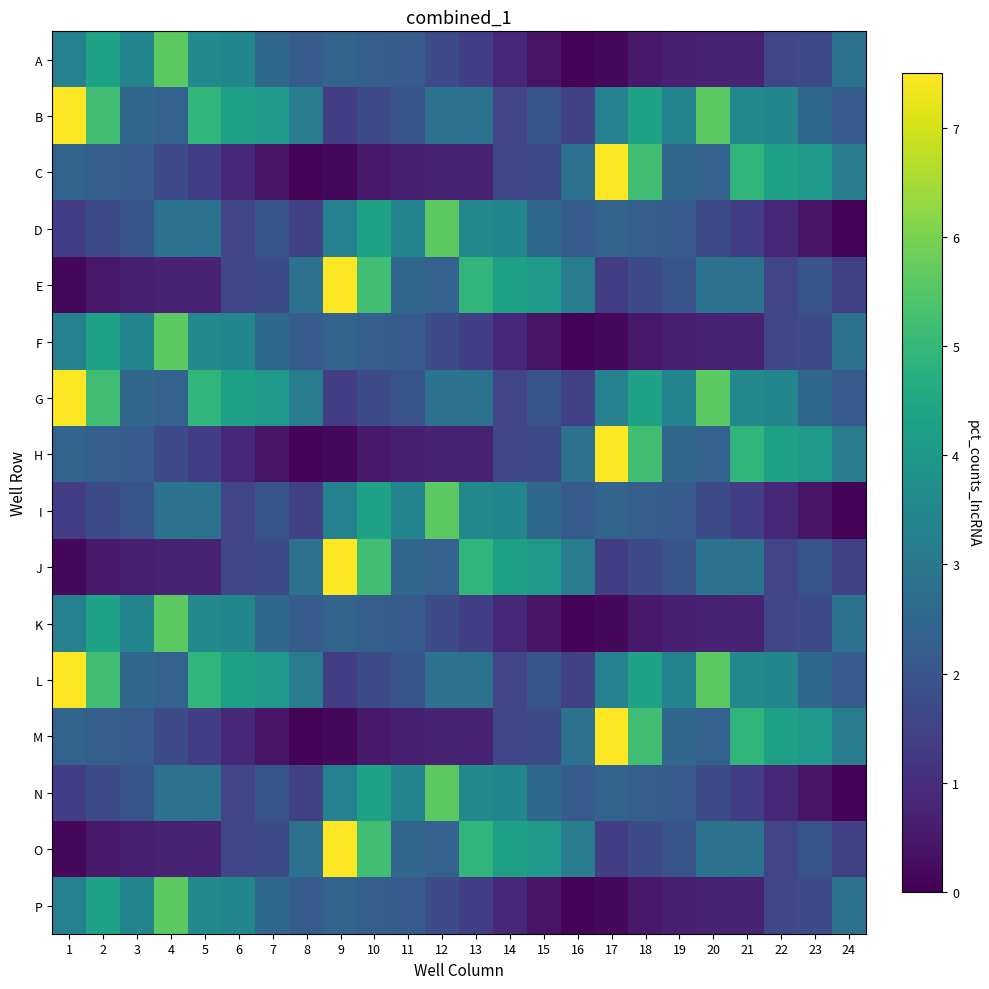

At which category is the sum across all series the highest?

1